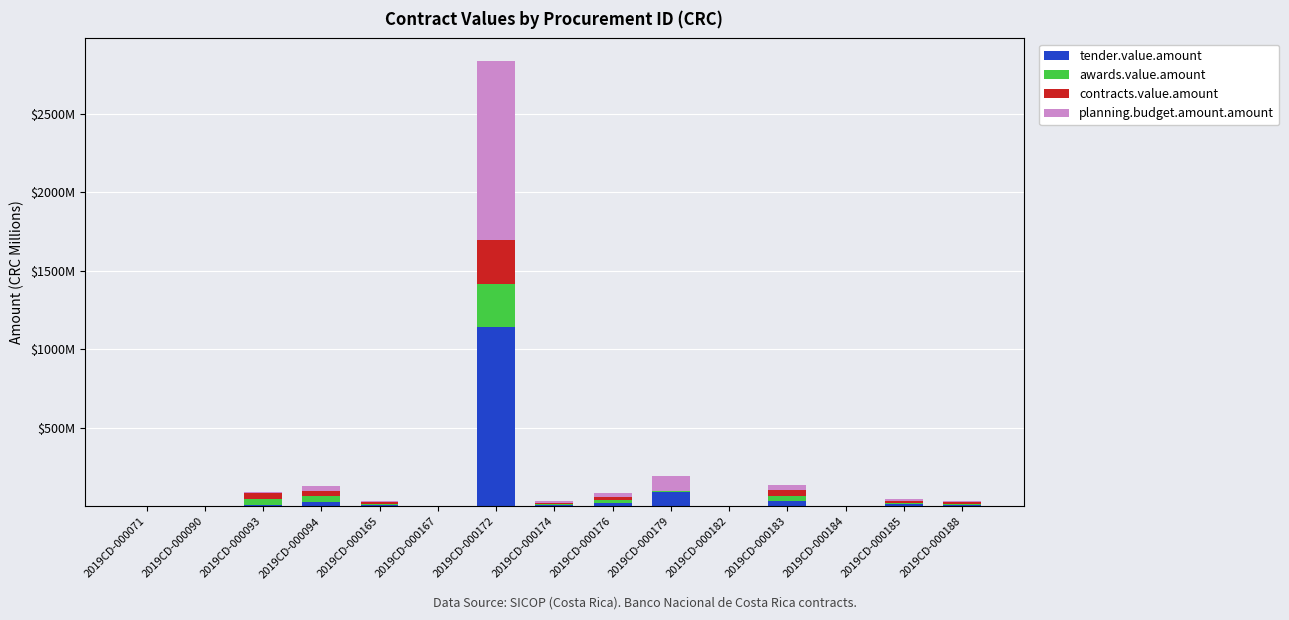

Does the chart contain stacked bars?

Yes